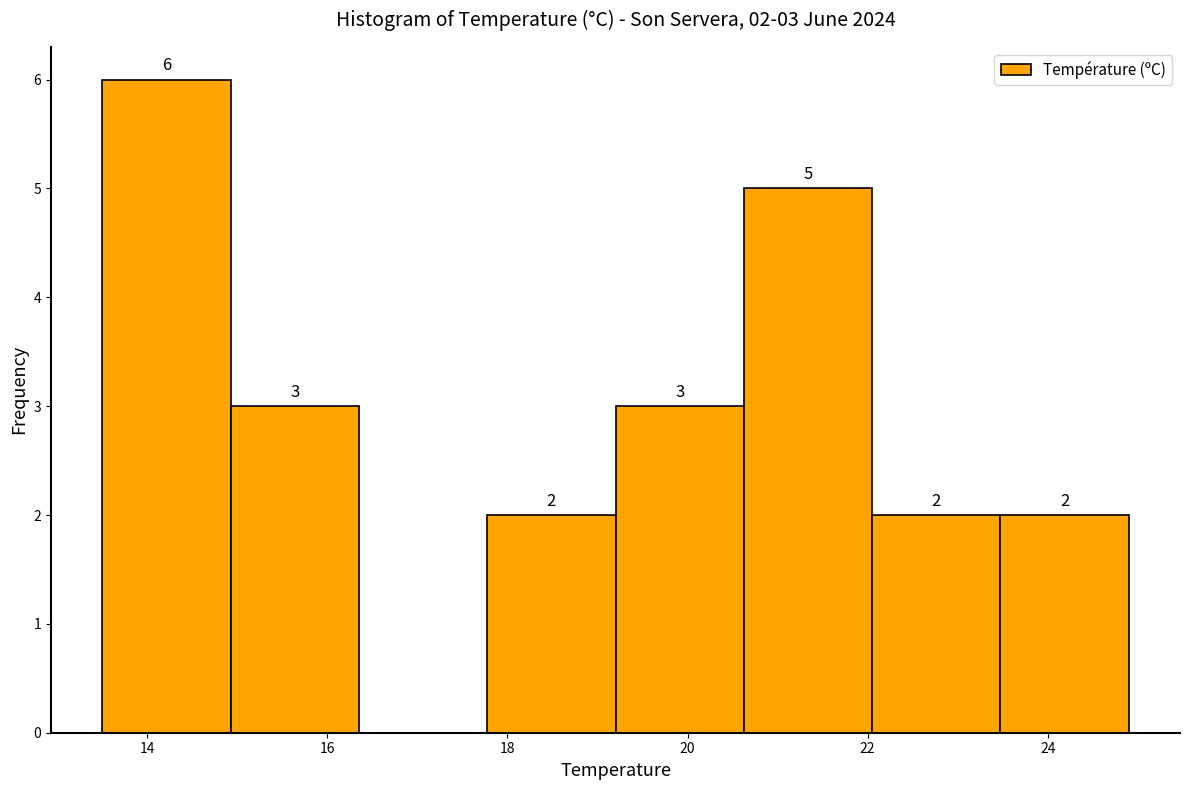

Over which range of the x-axis is the bar tallest?

13.6 to 15.0